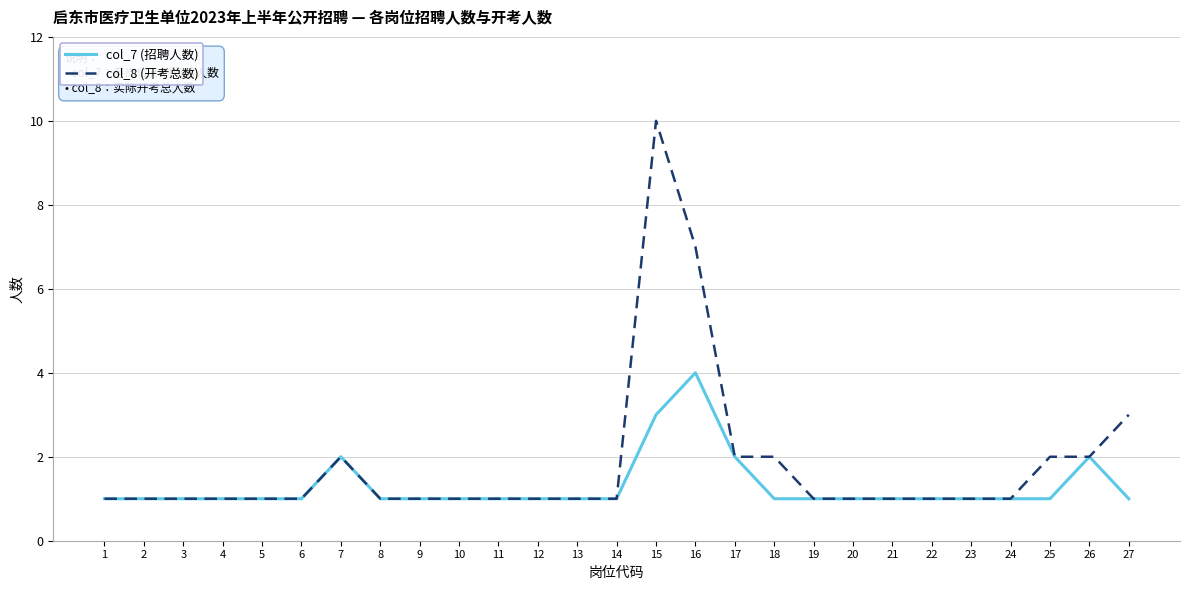

How many lines are shown in the chart?

2